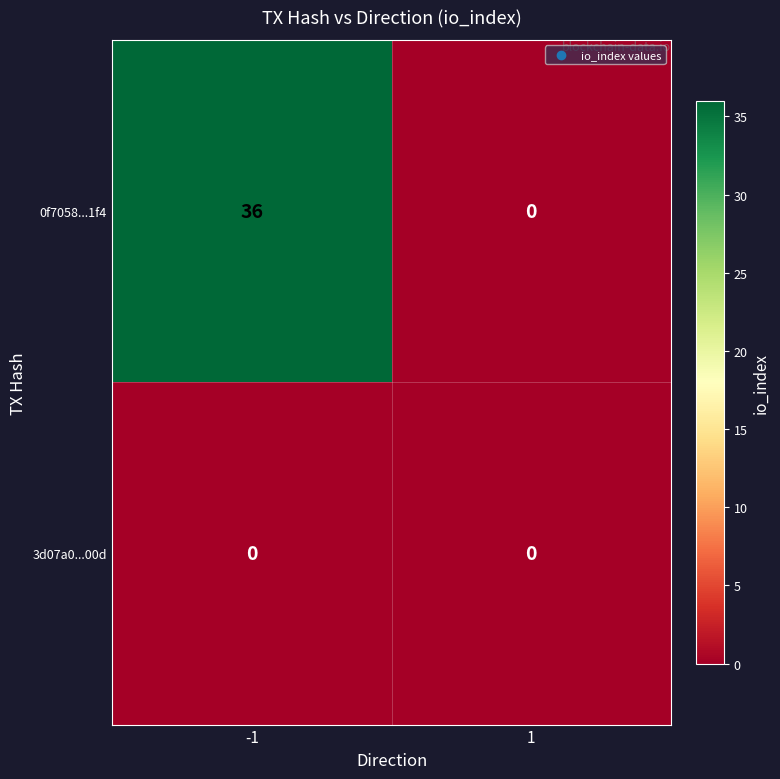

Reading left to right, transcribe all the data shown in this chart.

0f7058...1f4: -1=36	1=0
3d07a0...00d: -1=0	1=0